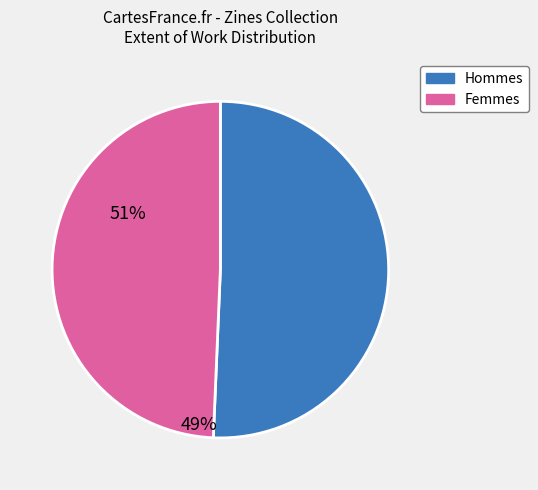

Is there any slice that represents more than half of the pie?

Yes